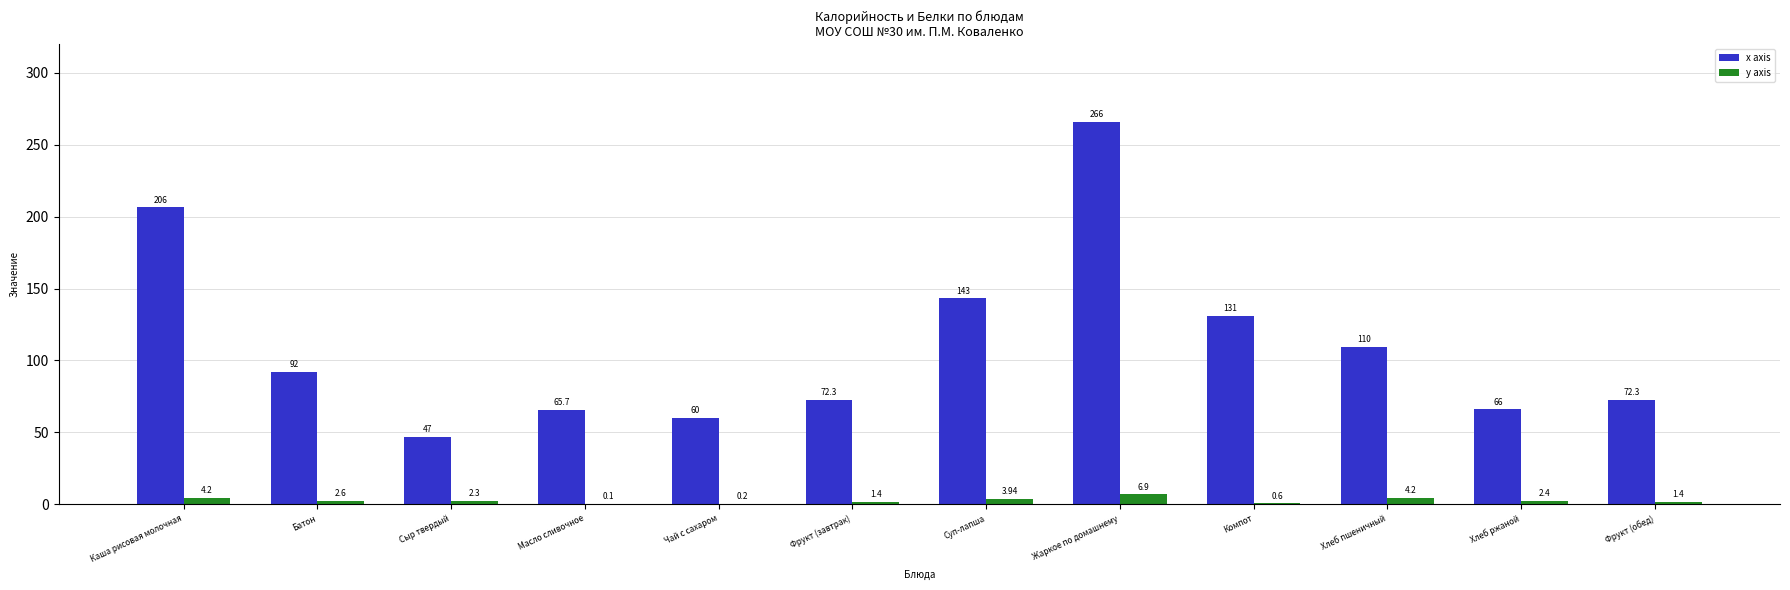

What is the sum of the x axis values at Хлеб ржаной and Хлеб пшеничный?

175.6